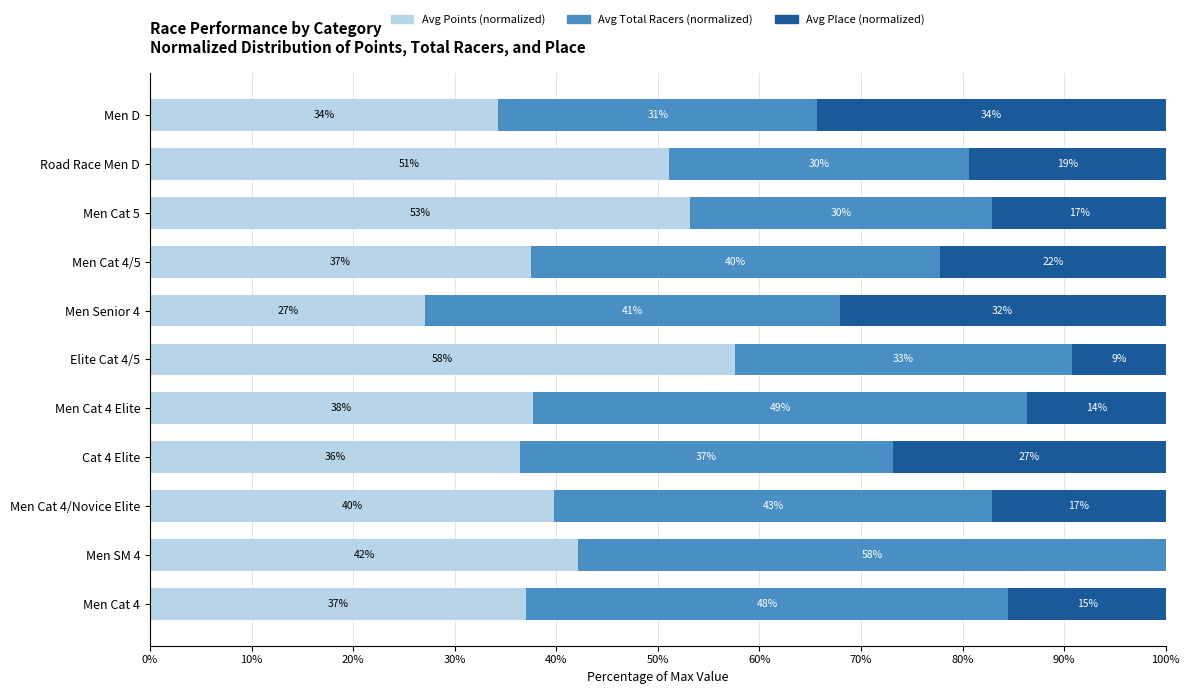

Reading left to right, transcribe all the data shown in this chart.

Avg Points (normalized): 34.3	51.1	53.2	37.5	27.1	57.6	37.7	36.4	39.8	42.2	37.0
Avg Total Racers (normalized): 31.4	29.6	29.8	40.3	40.8	33.1	48.7	36.8	43.1	57.8	47.5
Avg Place (normalized): 34.3	19.3	17.1	22.2	32.1	9.3	13.6	26.8	17.1	0.0	15.5